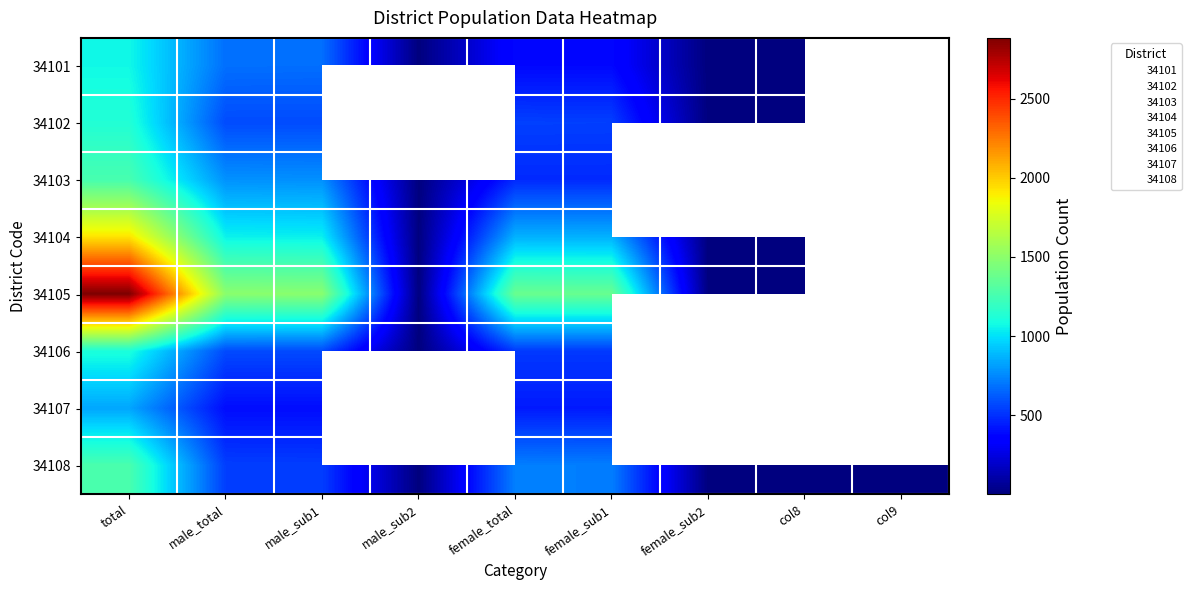

Rank the series at female_sub1 from highest to lowest value.

34105, 34104, 34108, 34102, 34106, 34103, 34107, 34101